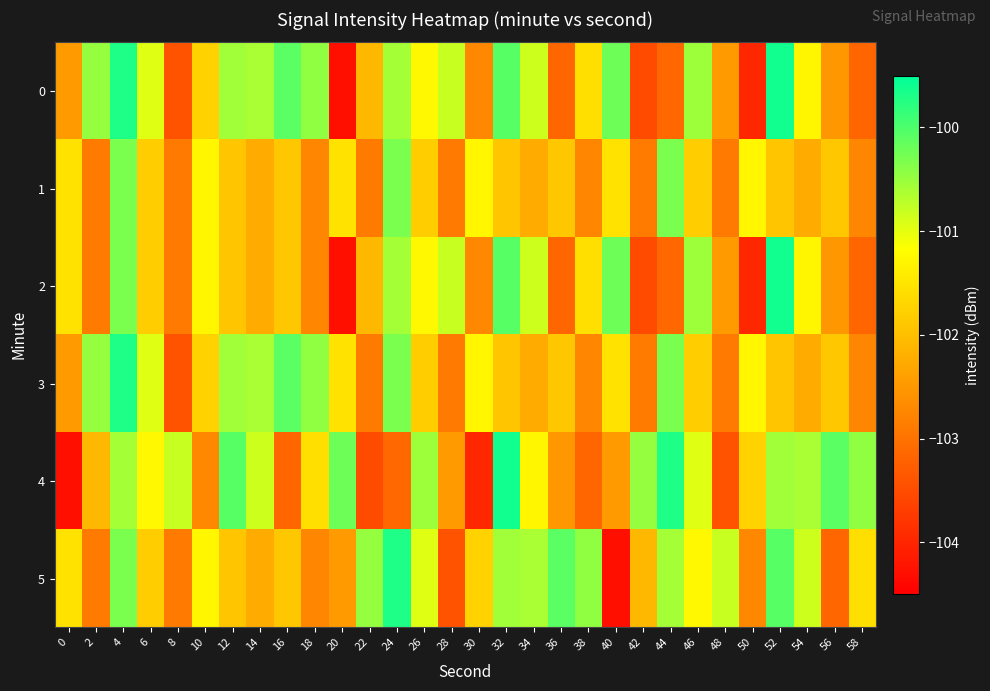

What is the maximum value shown in the chart?

-99.6